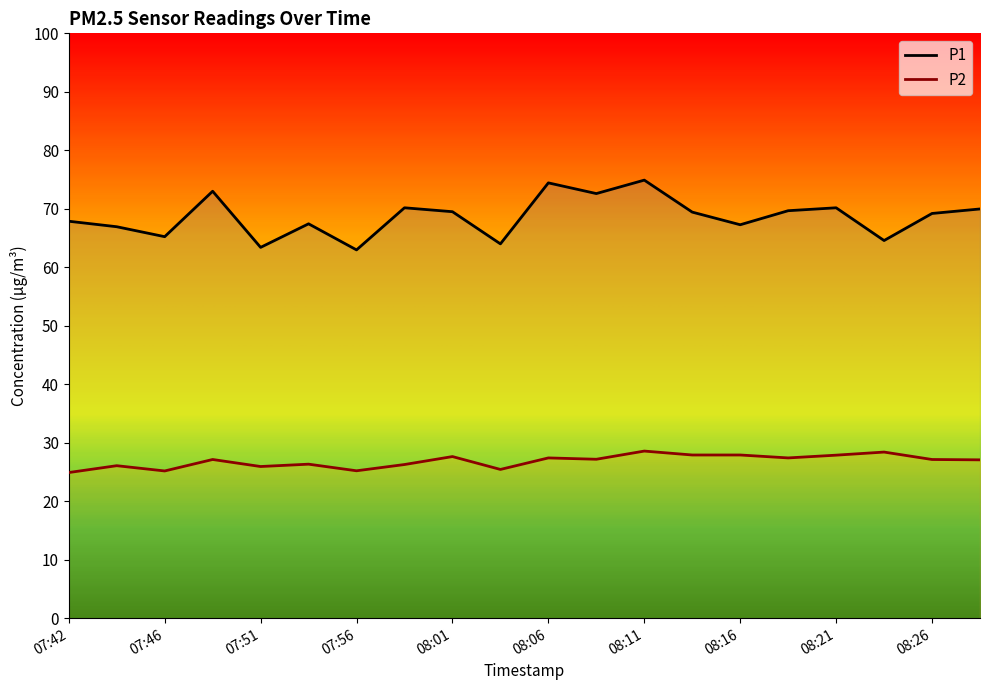

The P1 series shows 70.2 at 08:21. True or false?

True